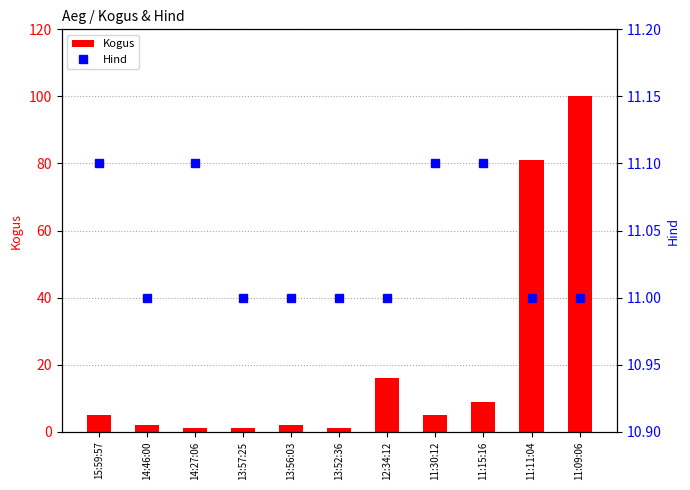

What is the minimum value for Kogus?

1